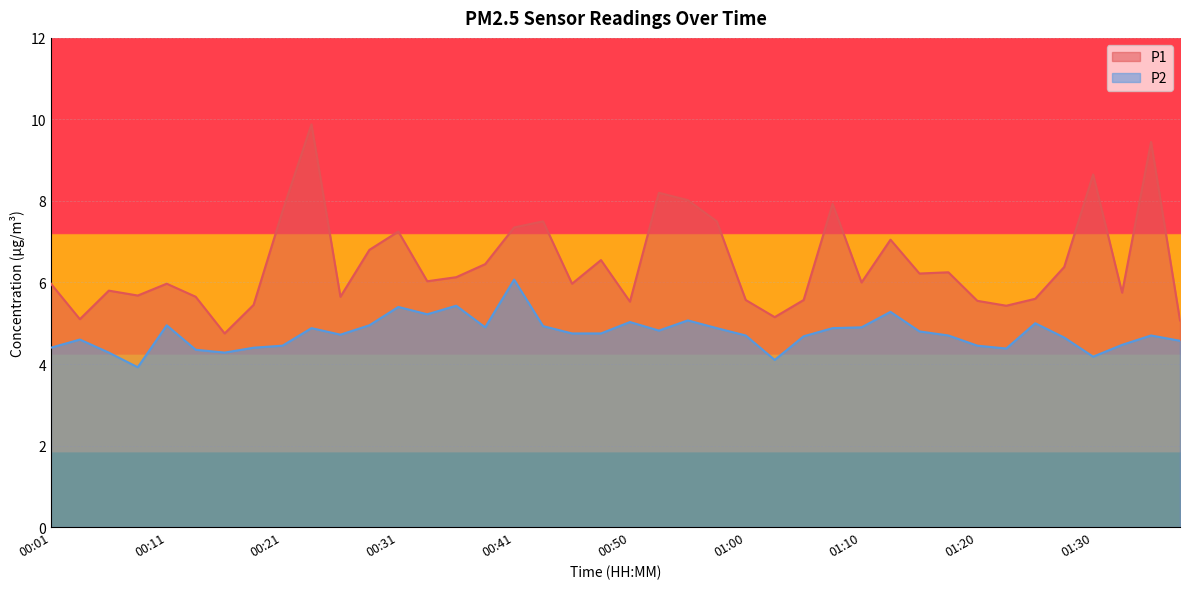

Count the number of categories in the chart.

40